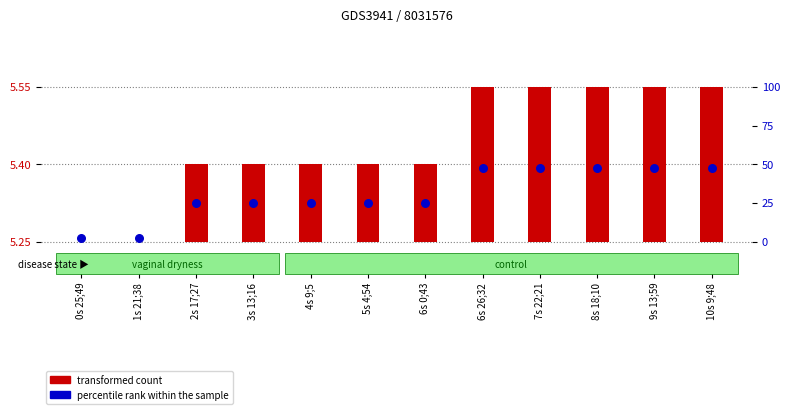

Is the value of transformed count at 5s 4;54 greater than the value of percentile rank within the sample at 3s 13;16?

Yes